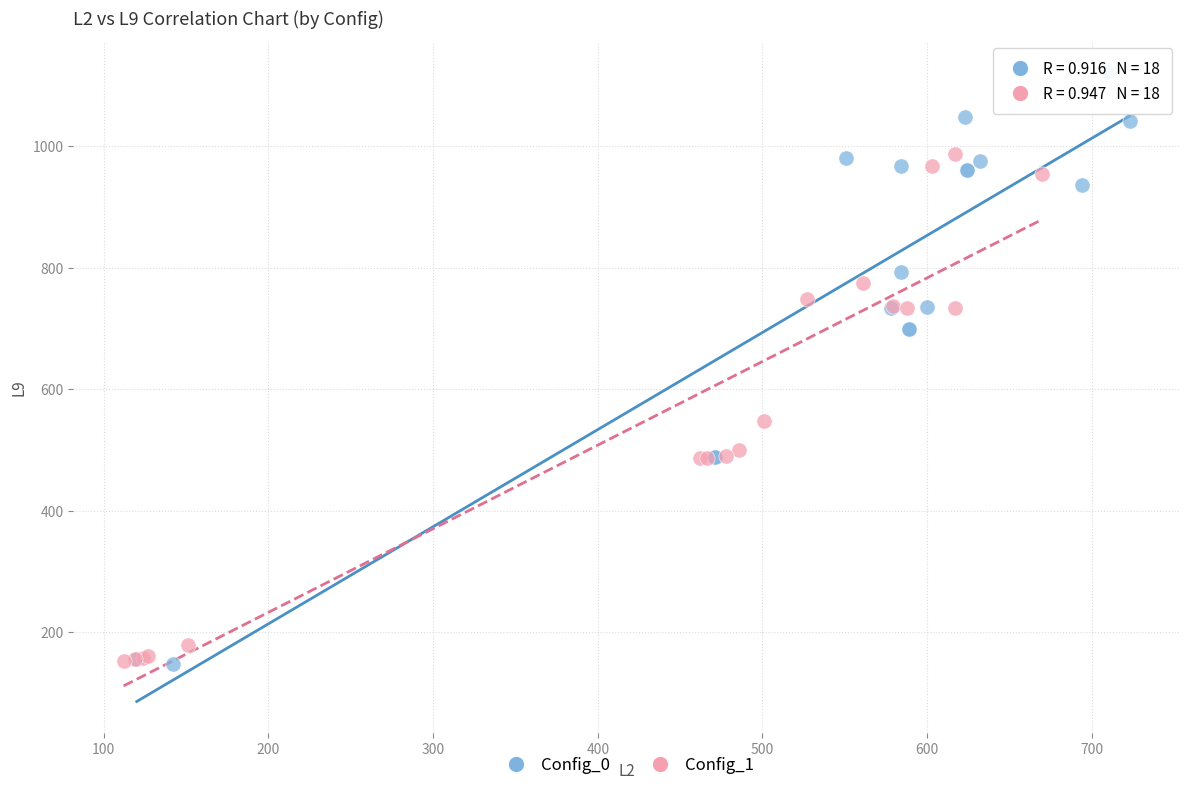

Which series has the largest Y range (max minus min)?

Config_0